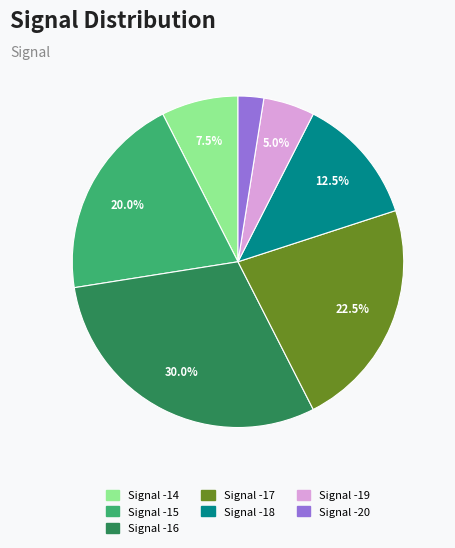

Is there a majority slice in this chart?

No